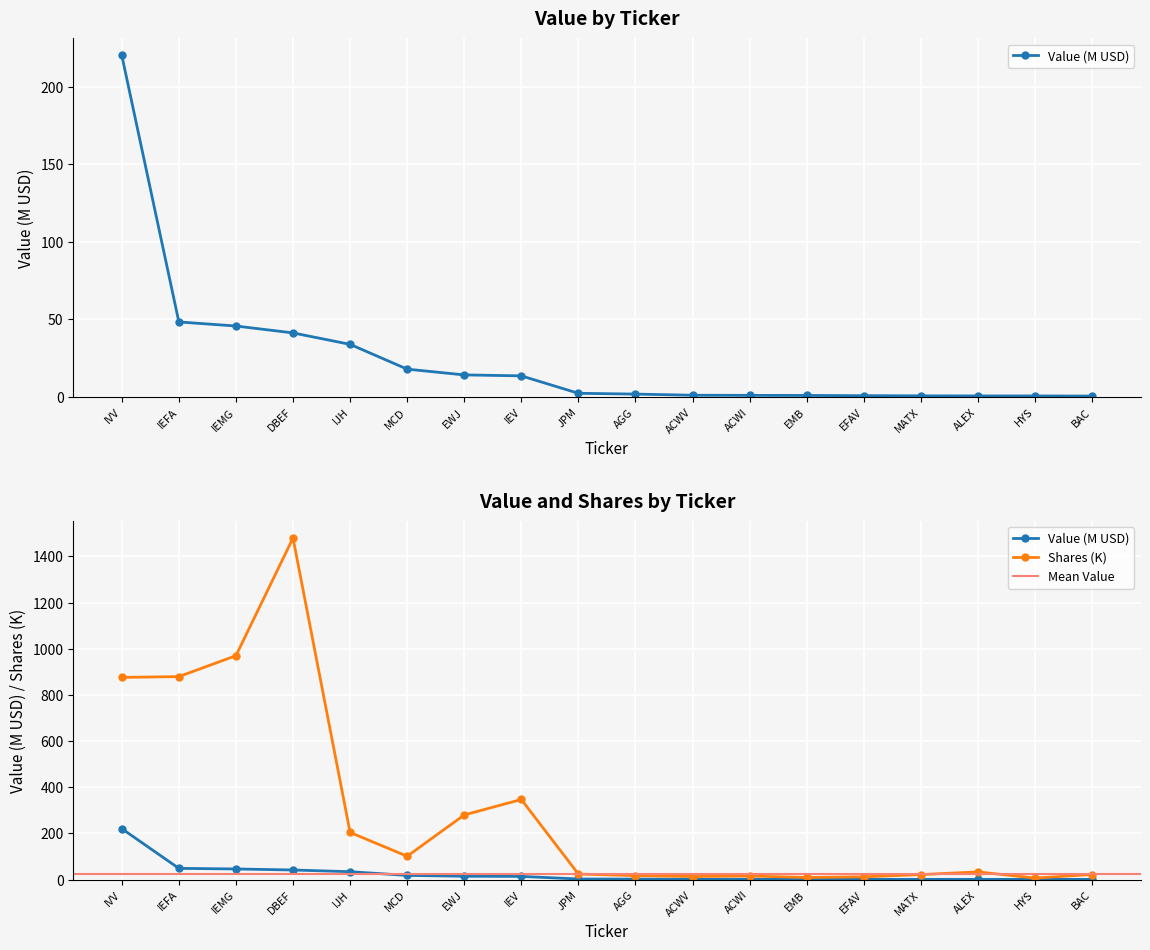

What is the label of the 11th point from the left?

ACWV